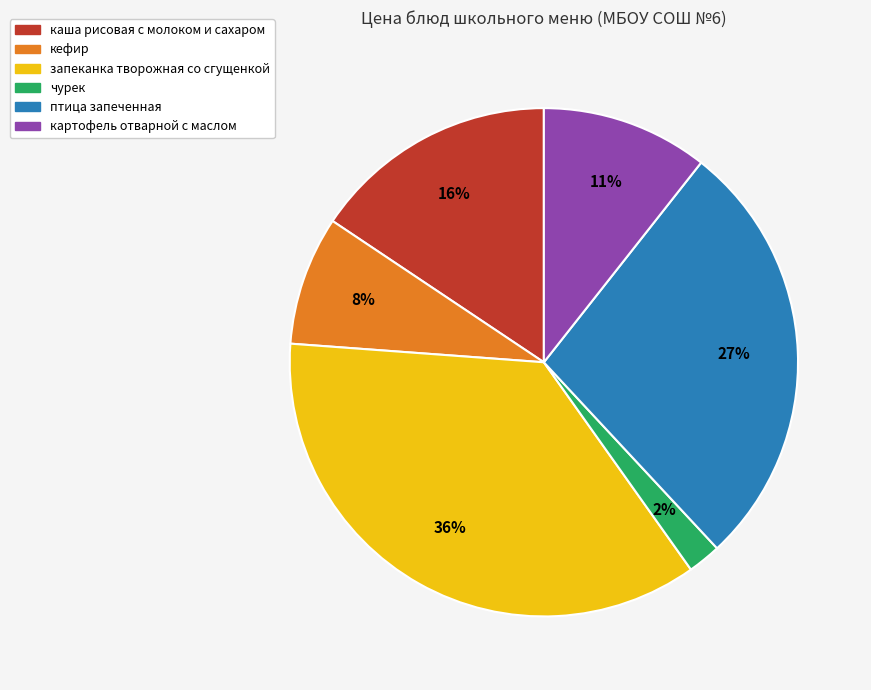

Is the sum of птица запеченная and картофель отварной с маслом greater than half?

No